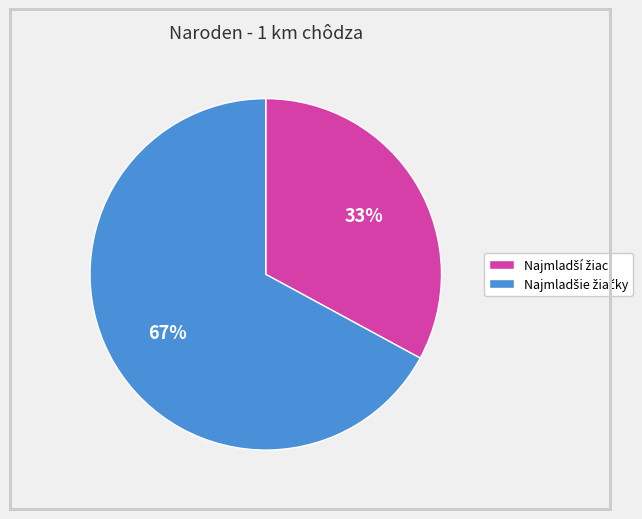

To the nearest percent, what is the average slice percentage?

50%